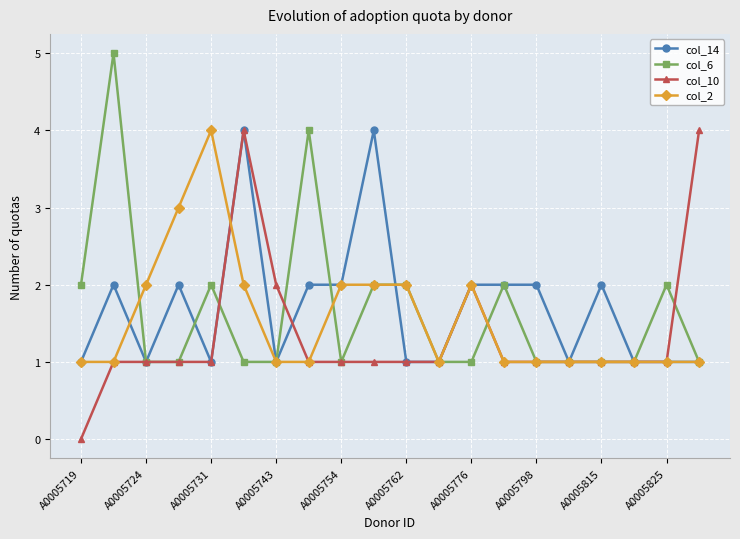

What is the maximum value shown in the chart?

5